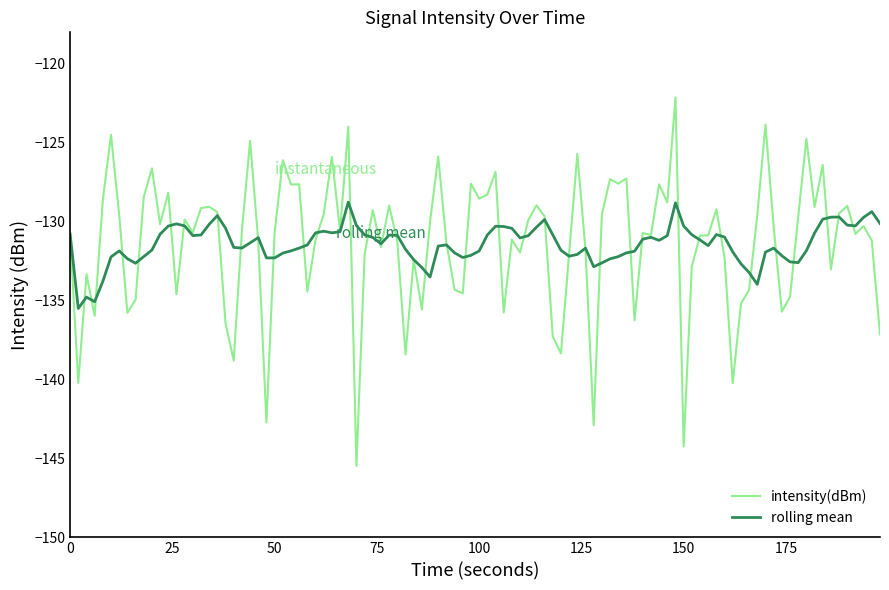

List the series in order of their peak value, highest first.

intensity(dBm), rolling mean